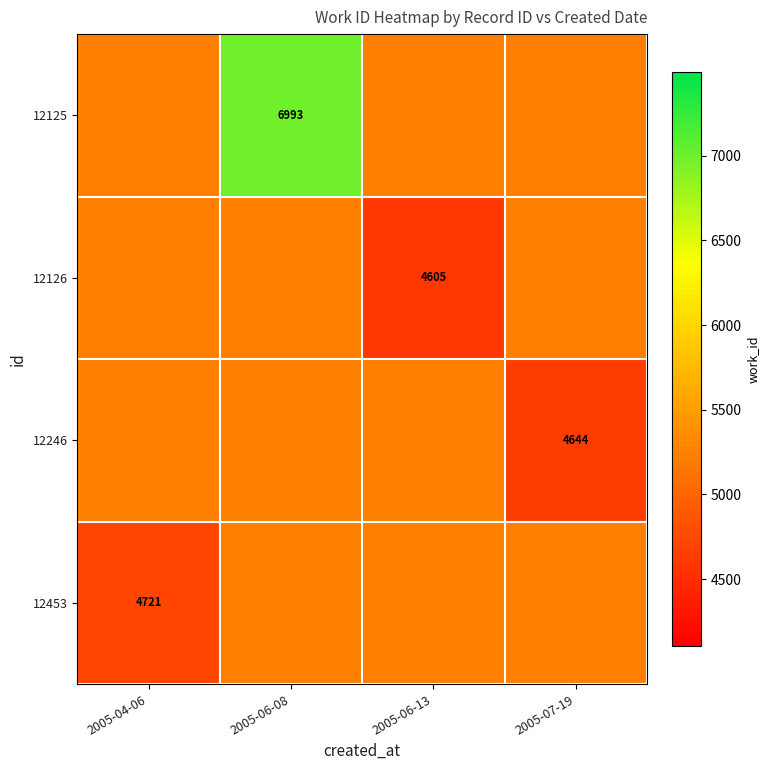

Which category has the highest value in the 12126 series?

2005-04-06